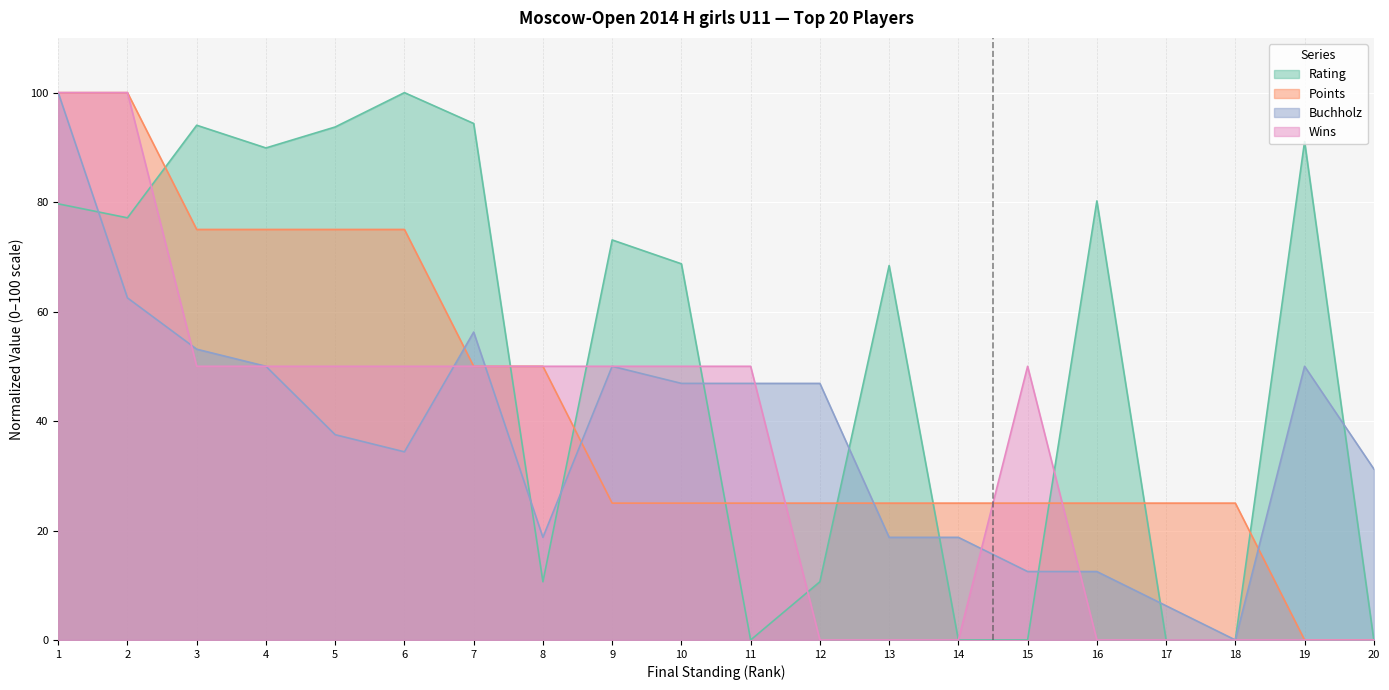

What is the spread (max minus min) of values at 1?

20.3